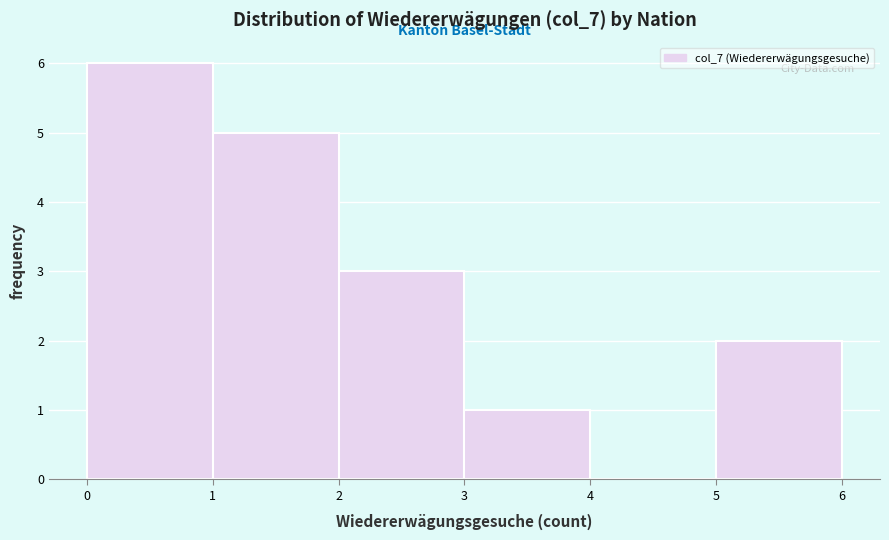

Reading left to right, transcribe this chart: for each bar, give the range it covers on the x-axis and its height. The values are not printed on the chart, so give them approximately, as read against the axis.

0 to 1: 6
1 to 2: 5
2 to 3: 3
3 to 4: 1
4 to 5: 0
5 to 6: 2